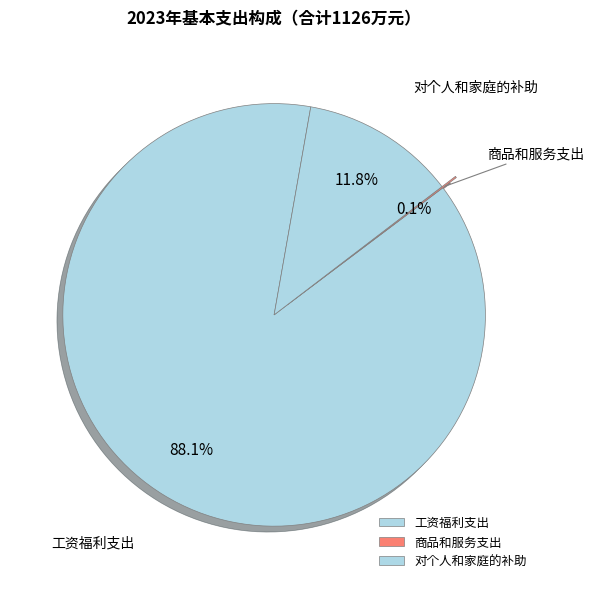

Which category has the biggest portion of the pie?

工资福利支出